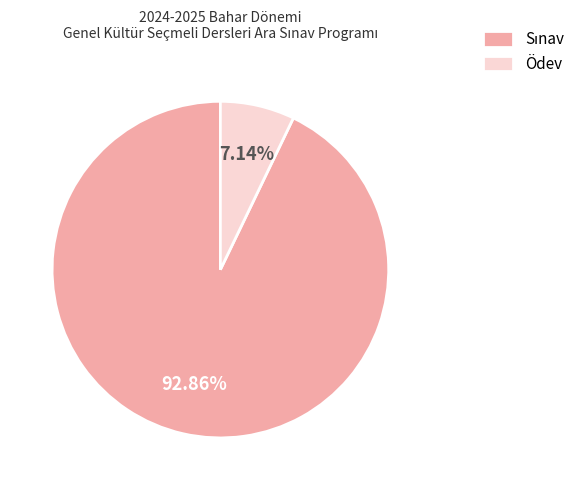

To the nearest percent, what is the difference between the largest and smallest slice percentages?

86%